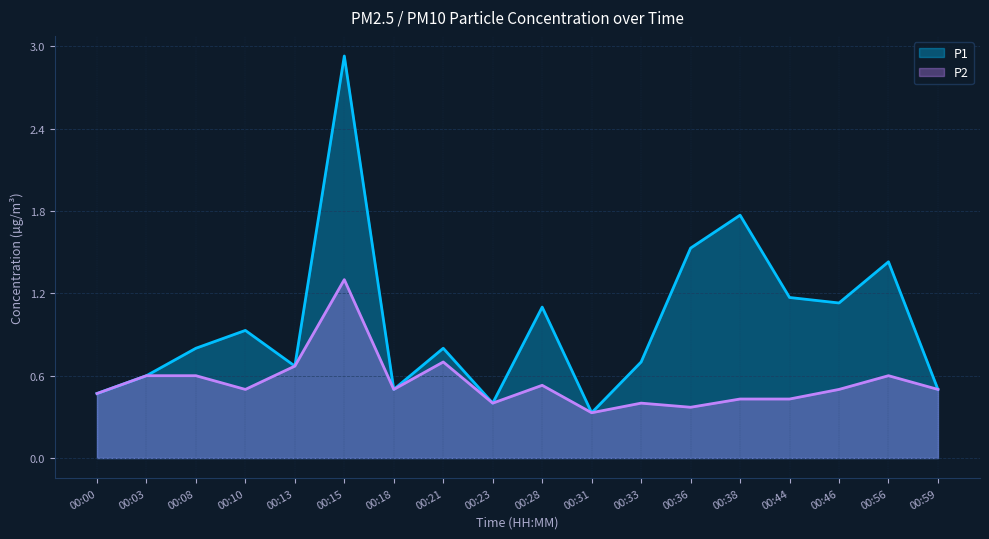

Which series has the largest total across all categories?

P1